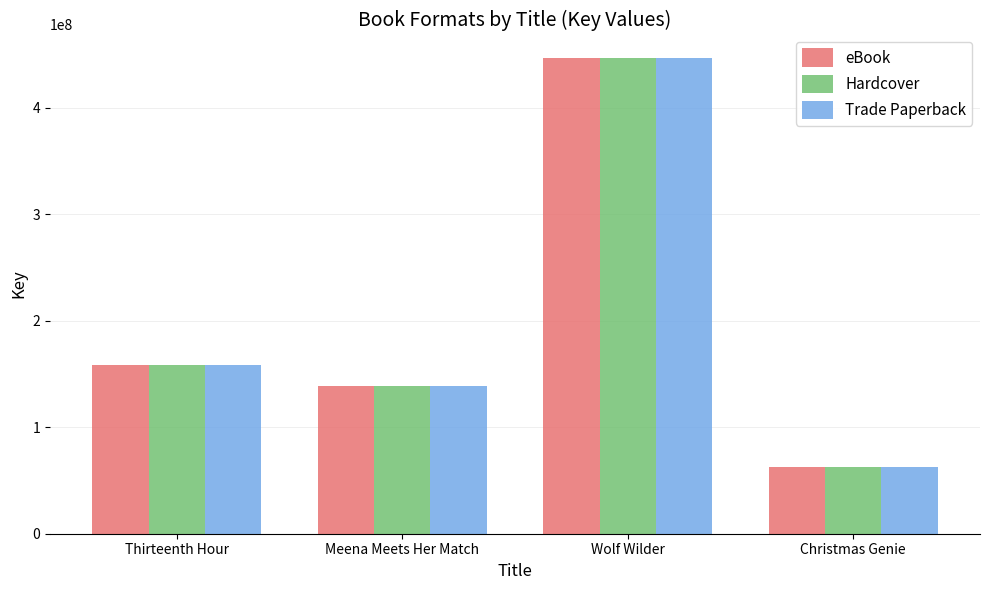

What is the total value across all series at Thirteenth Hour?

475317456